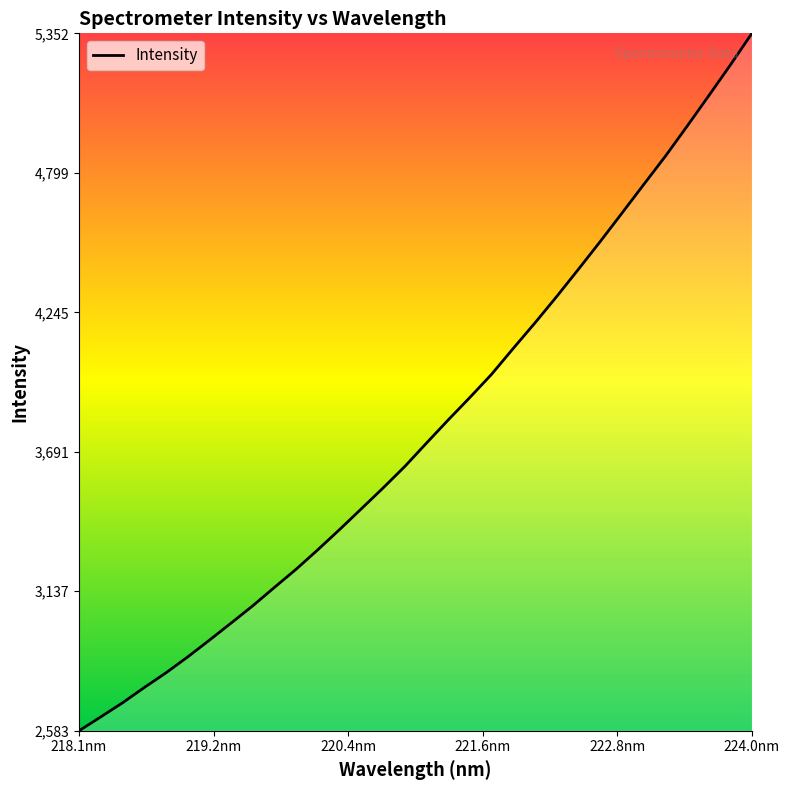

What is the greatest value displayed?

5352.8